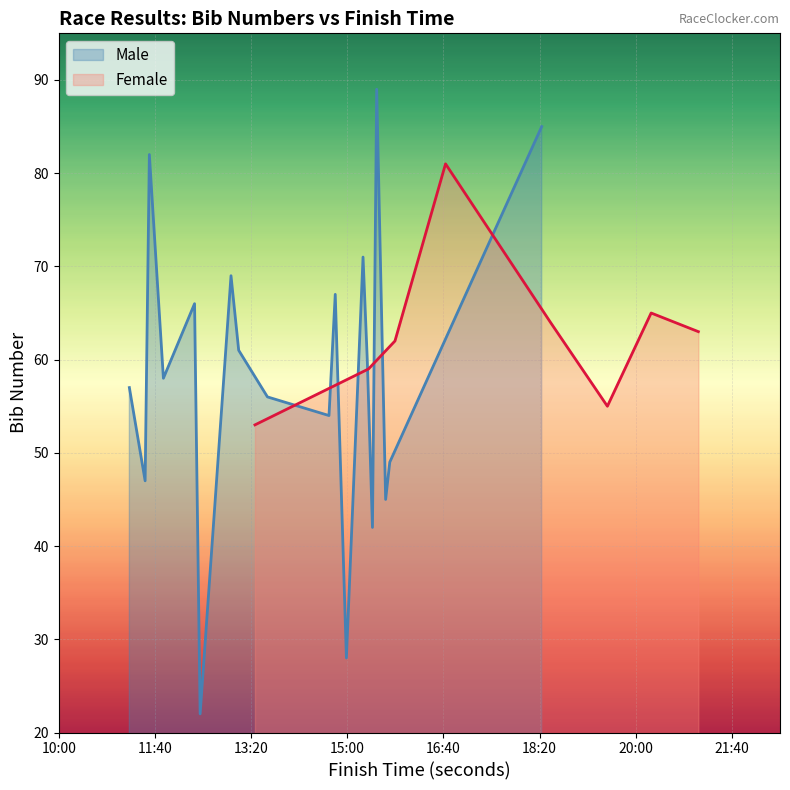

What is the lowest value of the Male series?

22